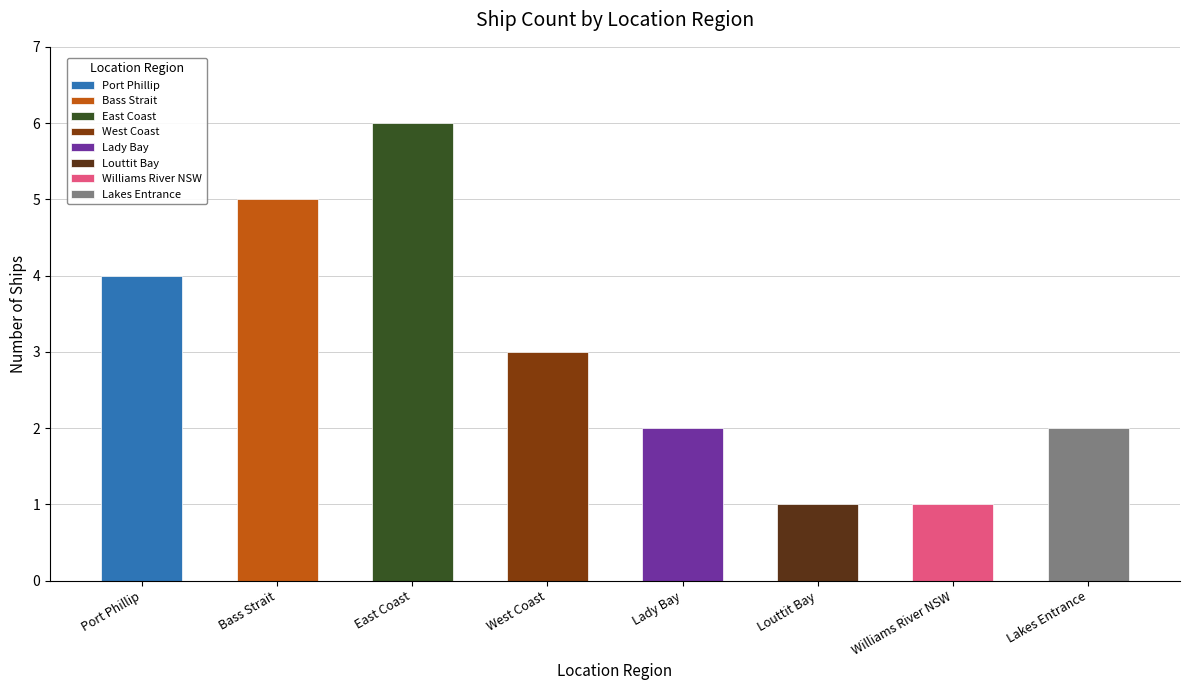

What is the average value?

3